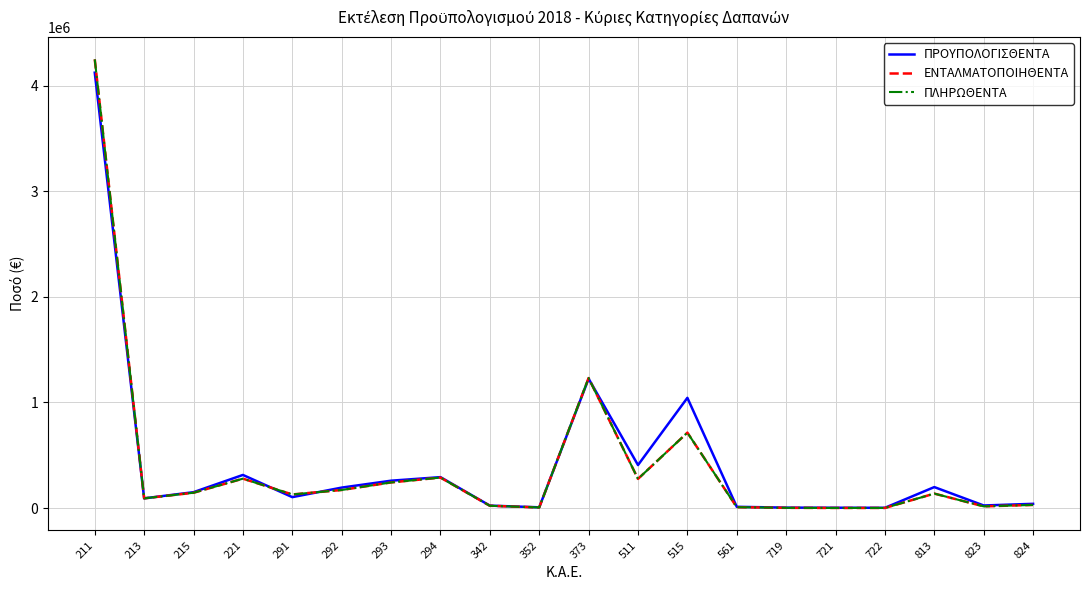

At which label is ΠΛΗΡΩΘΕΝΤΑ closest to 2125031?

373